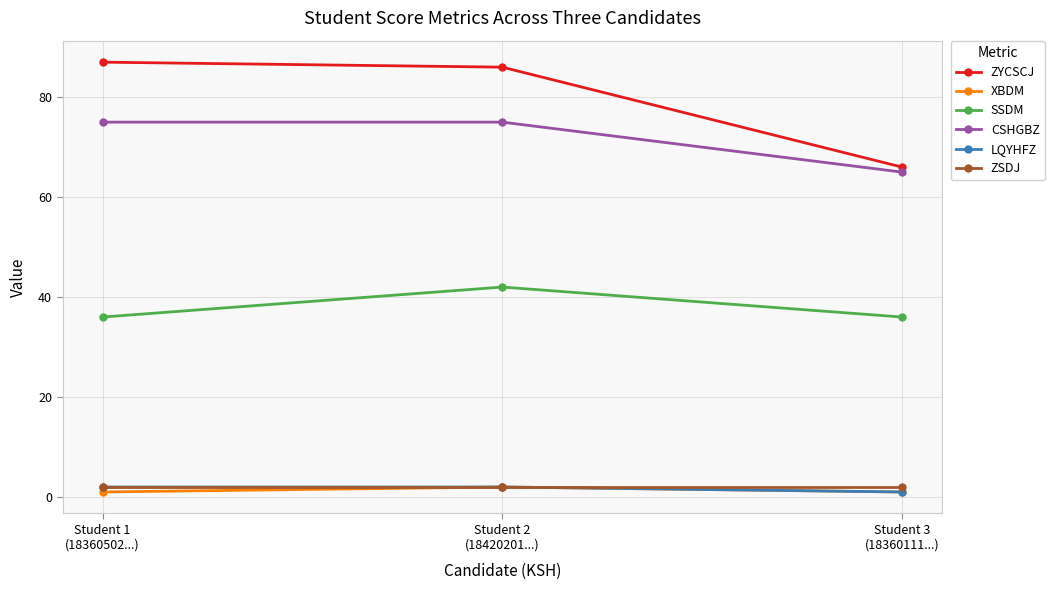

What is the highest value of the ZYCSCJ series?

87